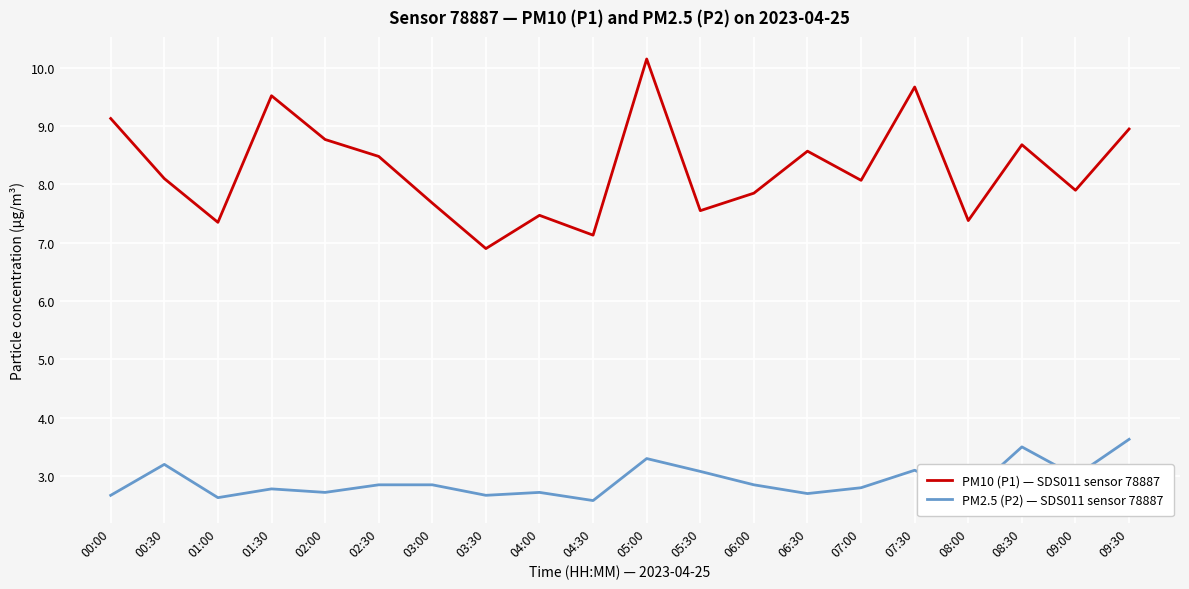

What position from the right is 00:00?

20